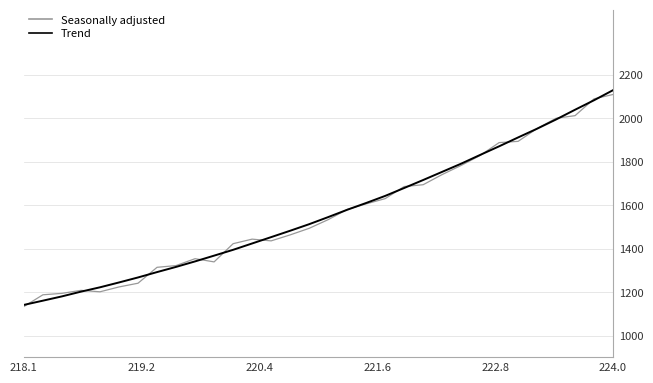

Which series has the widest spread of values?

Trend